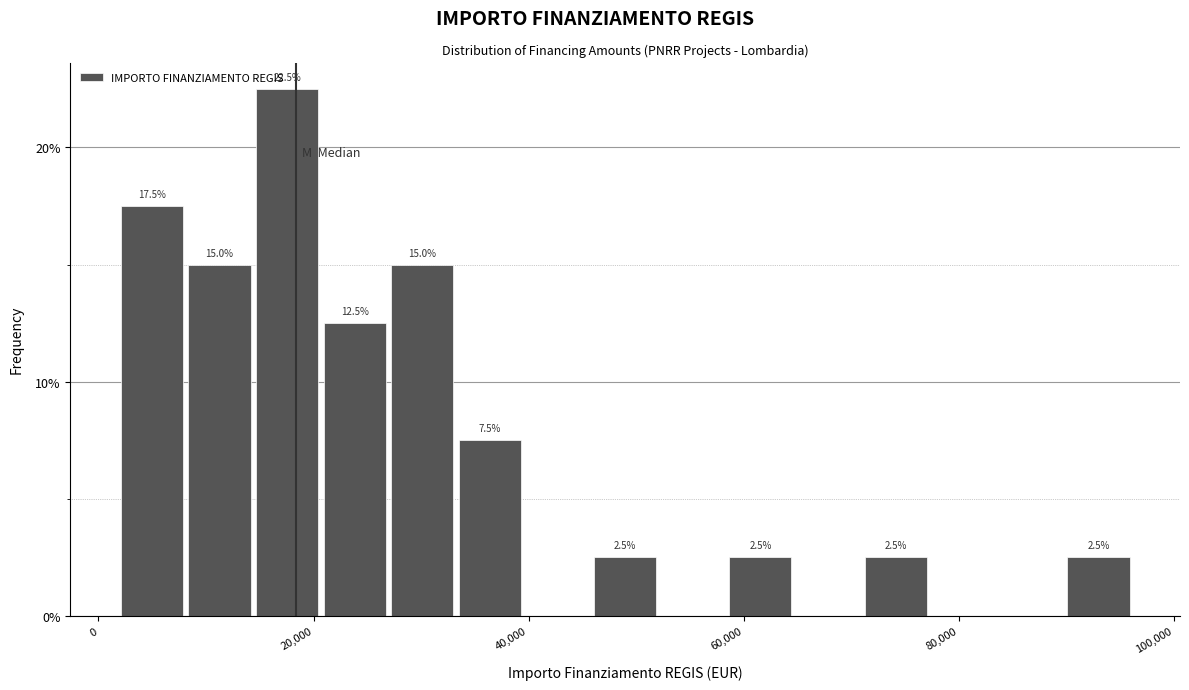

Read against the x-axis, roughly where is the centre of the tallest bar?

18000